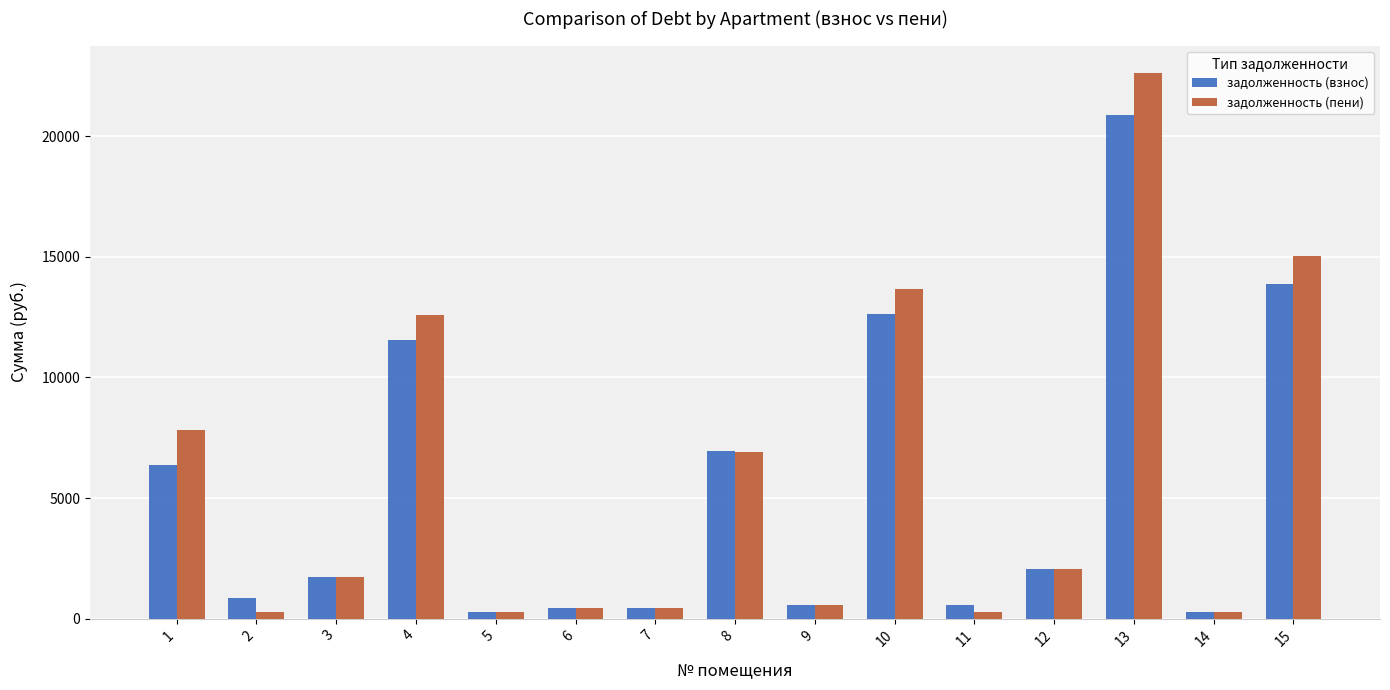

At which category is the sum across all series the highest?

13